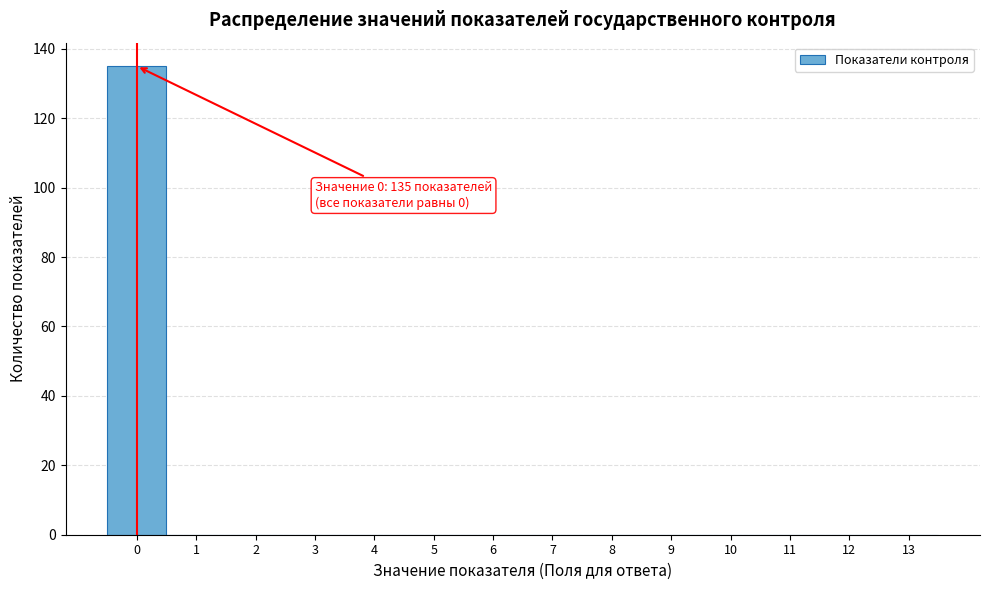

Over which range of the x-axis is the bar tallest?

-0.5 to 0.5